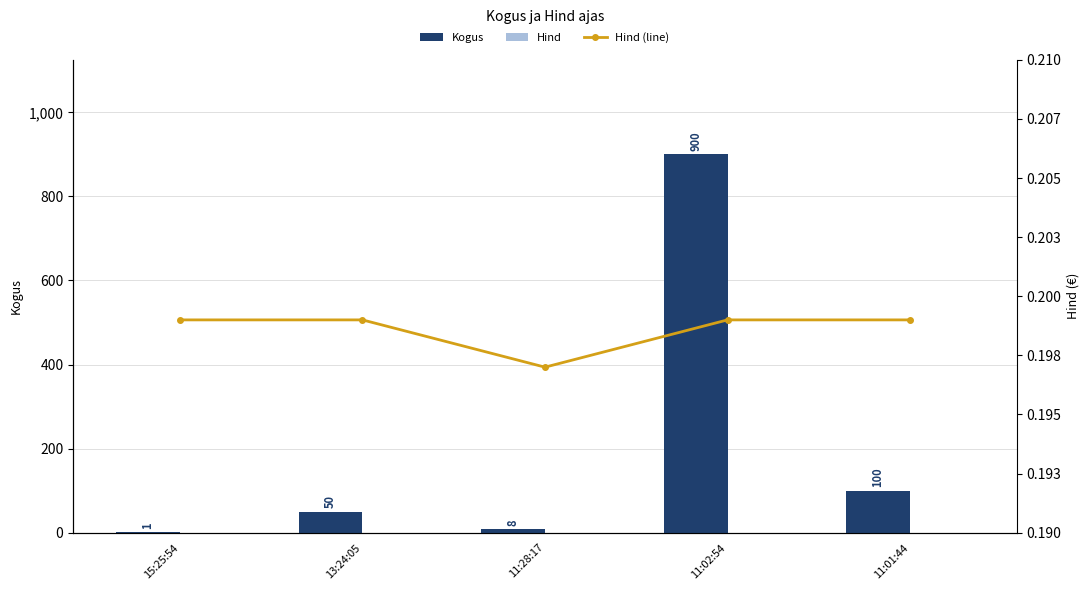

At which label is Hind closest to 0?

11:28:17